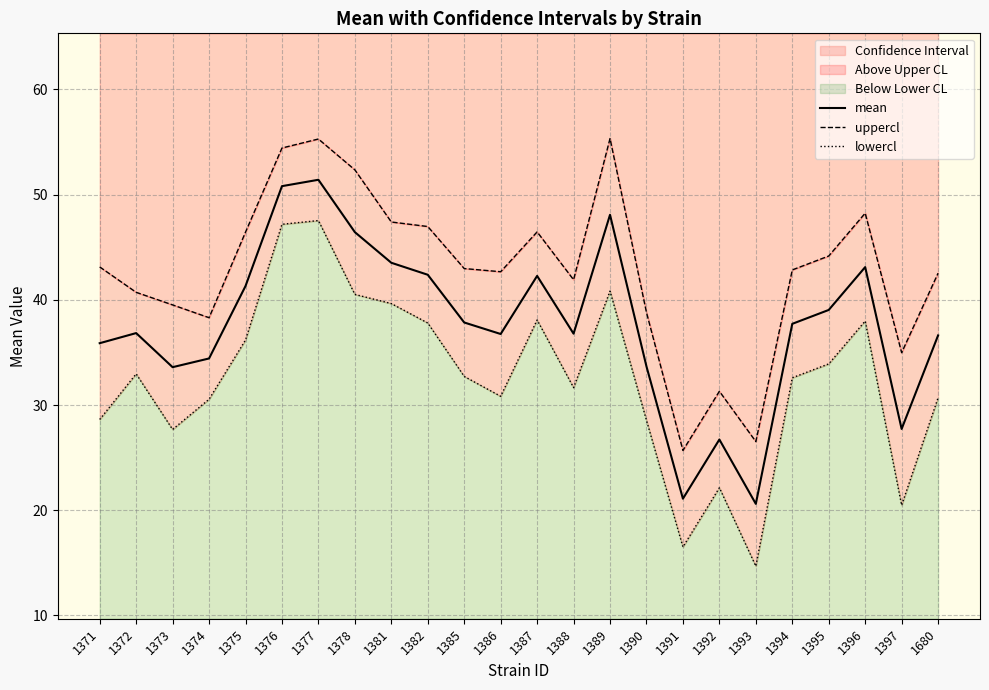

At which label is uppercl closest to 40?

1373